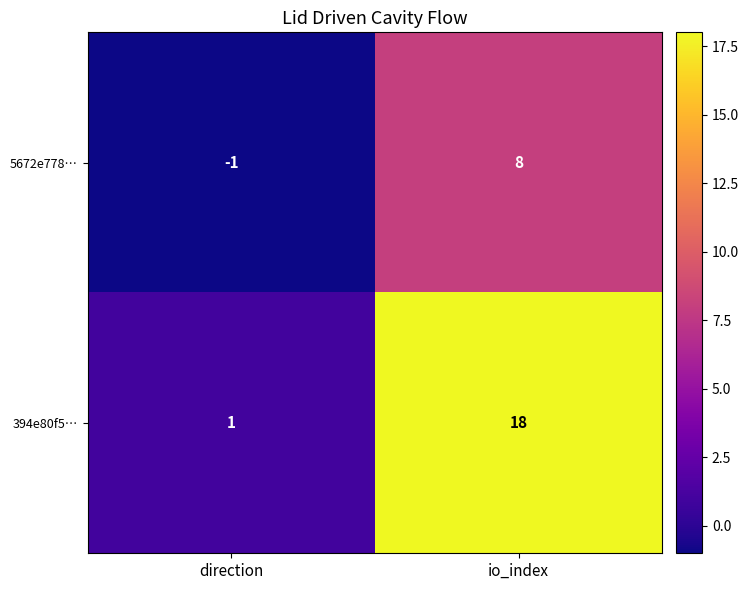

What is the difference between the 394e80f5… values at direction and io_index?

17